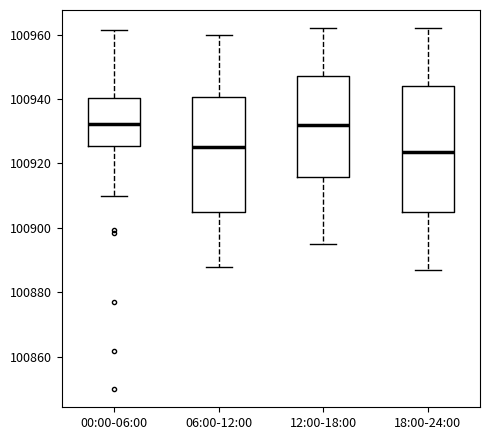

Reading left to right, transcribe this box plot: for each box, give where its median line is, the range the box spans, and where its two whiskers end, as read against the y-axis. The values are not printed on the chart, so give them approximately, as read against the axis.

00:00-06:00: median 100932, box 100926 to 100940, whiskers 100910 to 100962
06:00-12:00: median 100926, box 100906 to 100940, whiskers 100888 to 100960
12:00-18:00: median 100932, box 100916 to 100948, whiskers 100896 to 100962
18:00-24:00: median 100924, box 100906 to 100944, whiskers 100888 to 100962